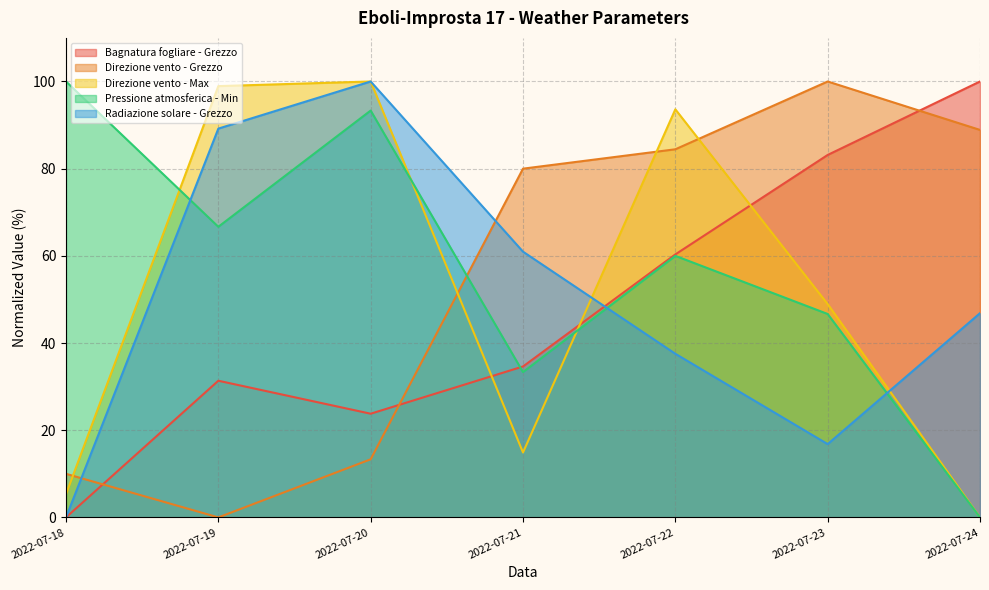

Reading right to left, list all the values displayed in this chart.

Bagnatura fogliare - Grezzo: 2022-07-24=100.0	2022-07-23=83.1	2022-07-22=60.3	2022-07-21=34.6	2022-07-20=23.8	2022-07-19=31.4	2022-07-18=0.0
Direzione vento - Grezzo: 2022-07-24=88.9	2022-07-23=100.0	2022-07-22=84.4	2022-07-21=80.0	2022-07-20=13.3	2022-07-19=0.0	2022-07-18=10.0
Direzione vento - Max: 2022-07-24=0.0	2022-07-23=48.9	2022-07-22=93.6	2022-07-21=14.9	2022-07-20=100.0	2022-07-19=98.9	2022-07-18=5.3
Pressione atmosferica - Min: 2022-07-24=0.0	2022-07-23=46.7	2022-07-22=60.0	2022-07-21=33.3	2022-07-20=93.3	2022-07-19=66.7	2022-07-18=100.0
Radiazione solare - Grezzo: 2022-07-24=46.8	2022-07-23=16.8	2022-07-22=37.5	2022-07-21=61.0	2022-07-20=100.0	2022-07-19=89.2	2022-07-18=0.0